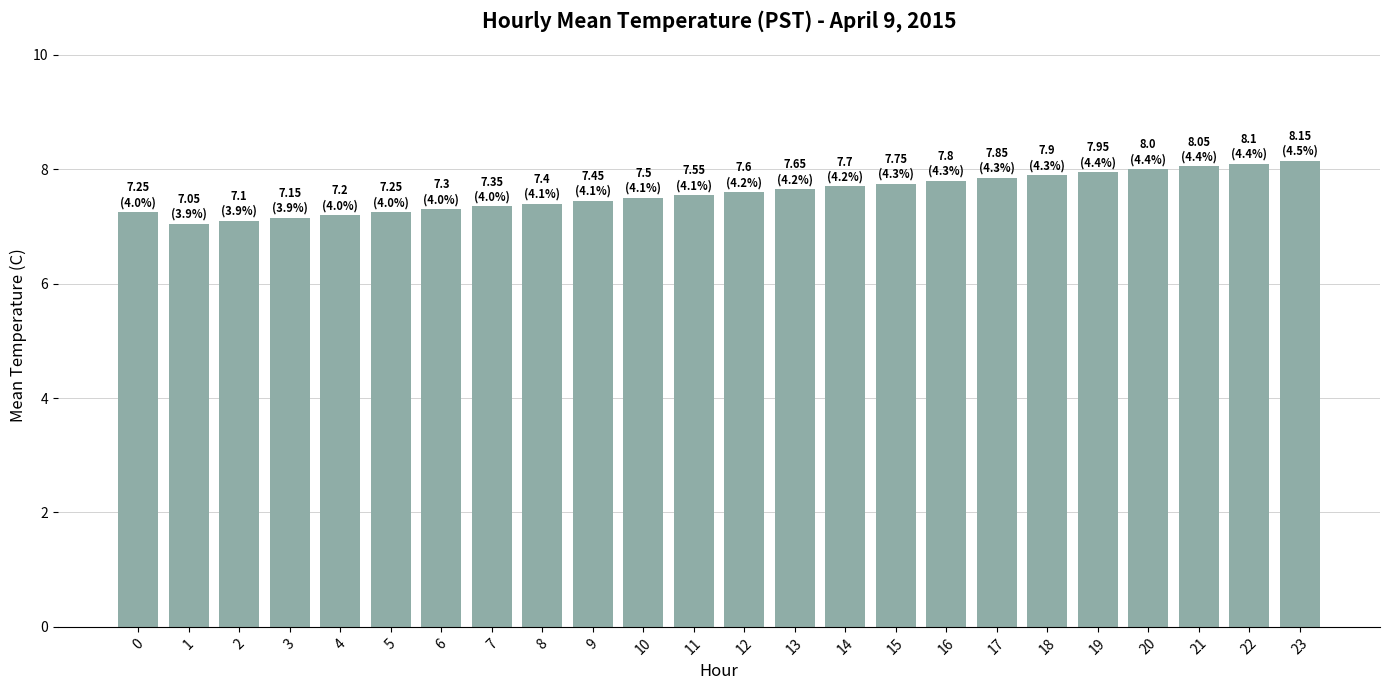

What is the sum of all values?

182.1